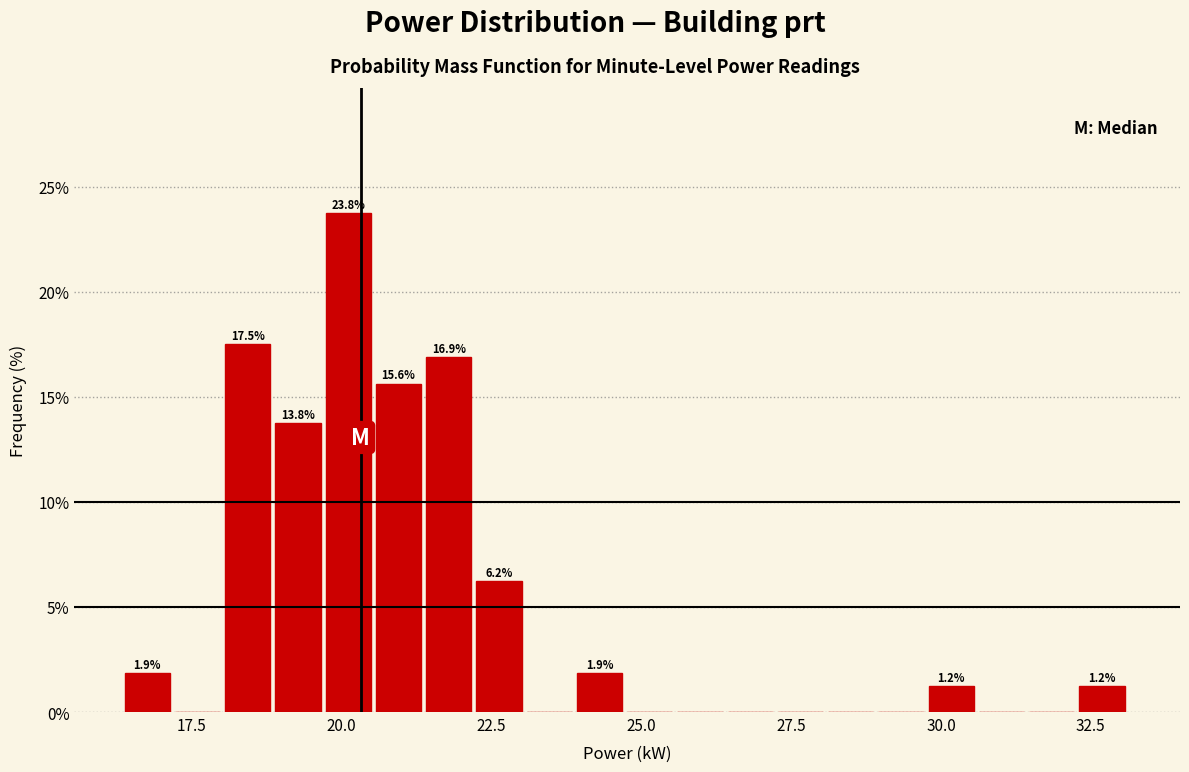

Read against the x-axis, roughly where is the centre of the tallest bar?

20.0